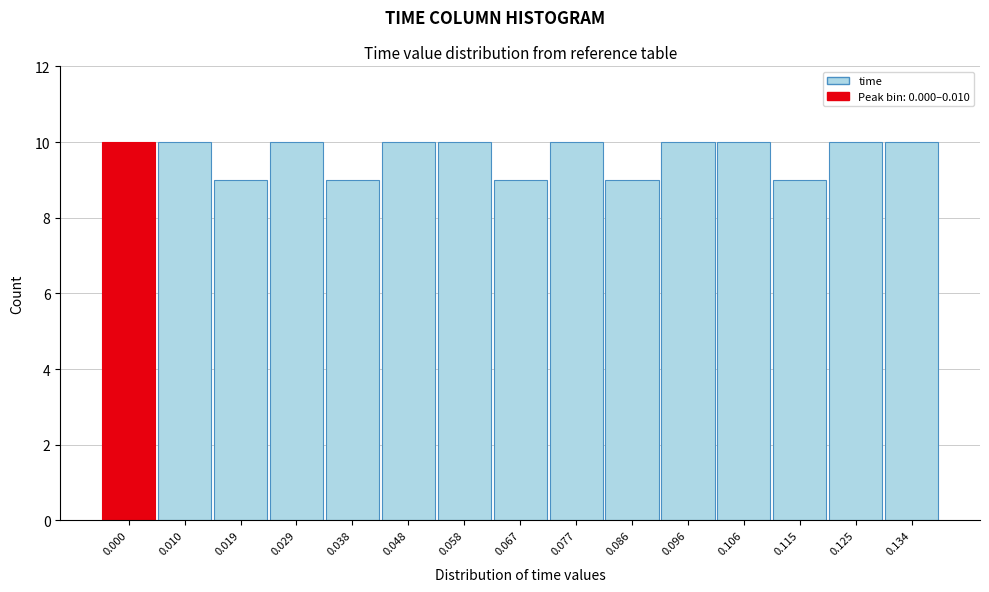

Reading right to left, extract all data points from this chart.

0.134=10	0.125=10	0.115=9	0.106=10	0.096=10	0.086=9	0.077=10	0.067=9	0.058=10	0.048=10	0.038=9	0.029=10	0.019=9	0.010=10	0.000=10